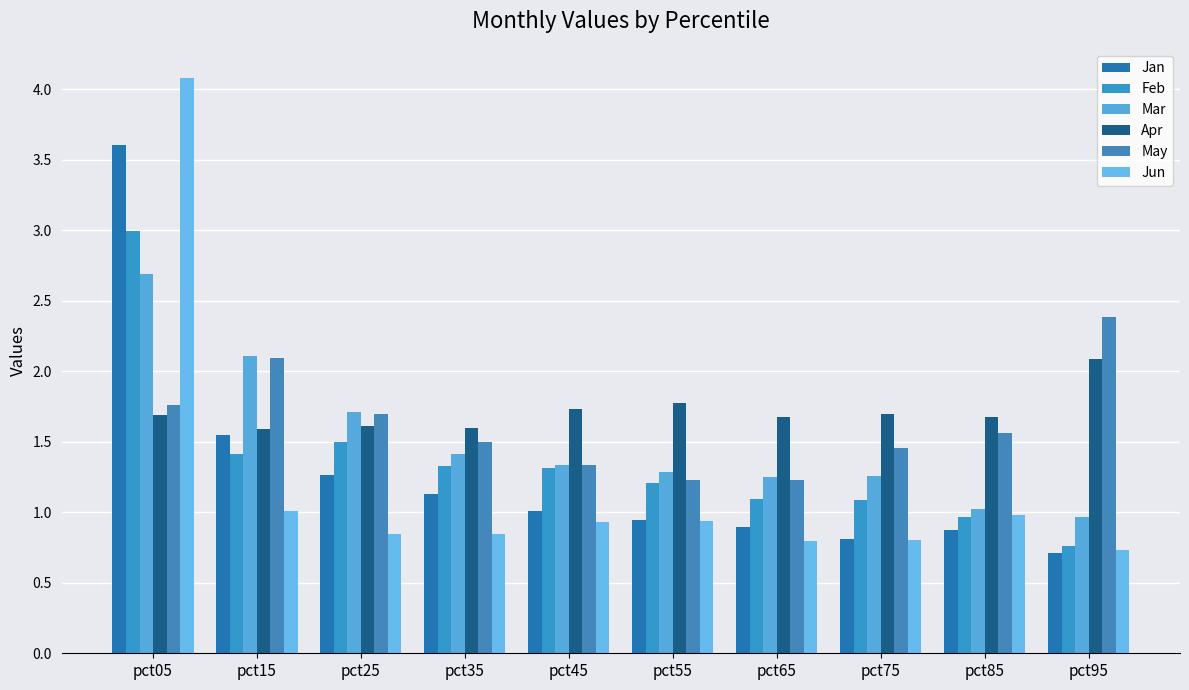

What value does the Apr series have at pct95?

2.1